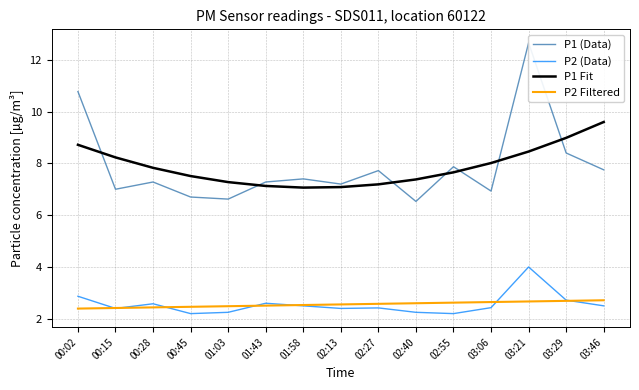

The P1 Fit series shows 7.1 at 01:43. True or false?

True